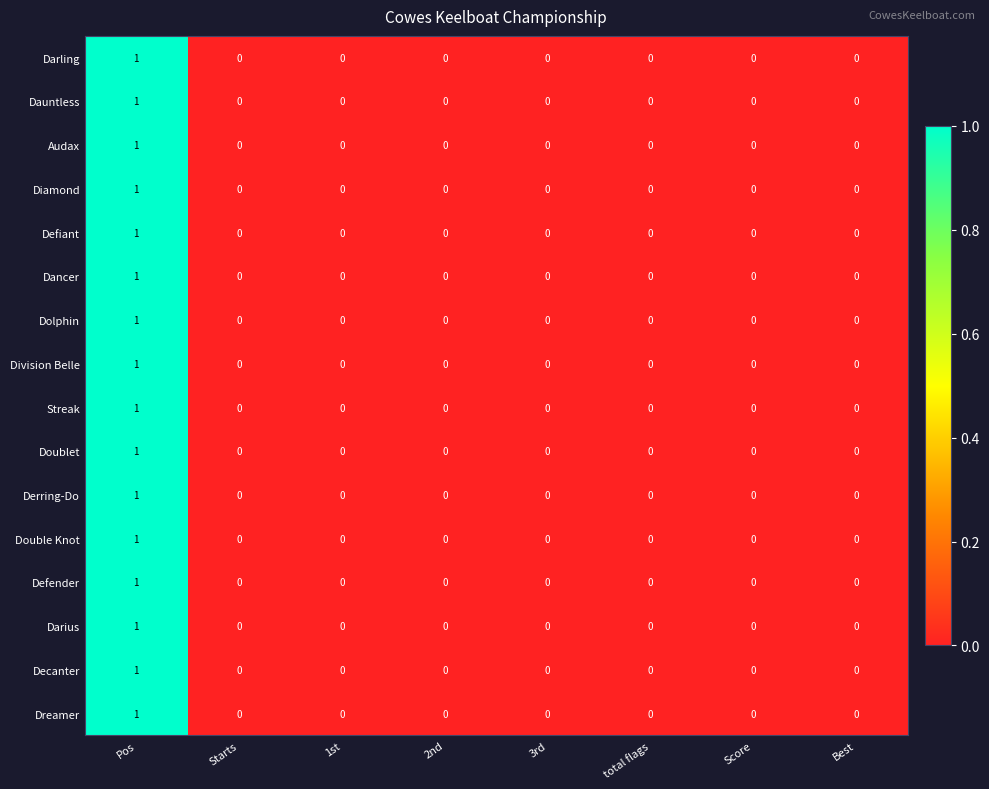

At which category is the sum across all series the highest?

Pos